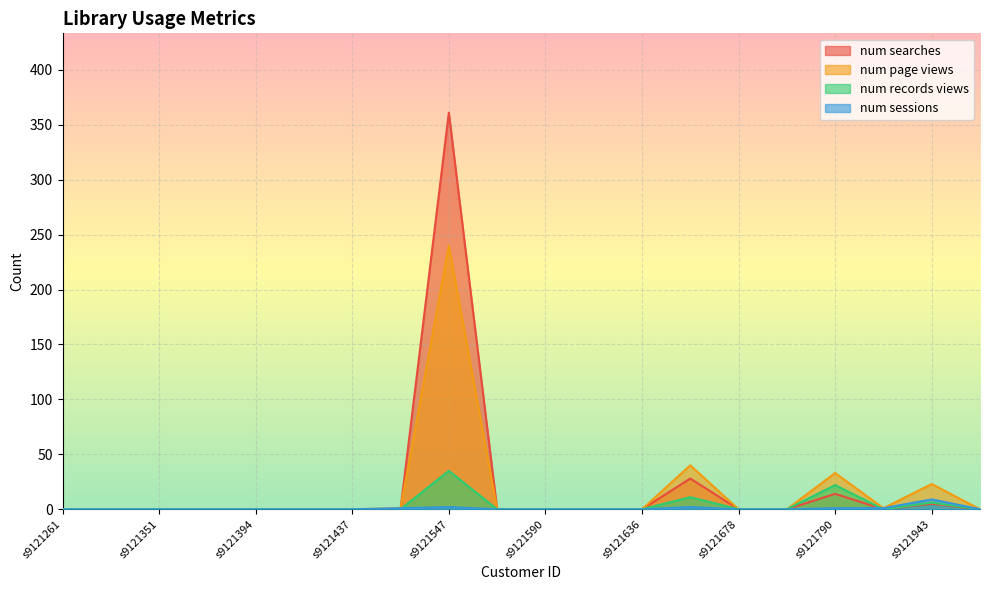

Reading left to right, extract all data points from this chart.

num searches: s9121261=0	s9121283=0	s9121351=0	s9121373=0	s9121394=0	s9121415=0	s9121437=0	s9121483=0	s9121547=361	s9121569=0	s9121590=0	s9121615=0	s9121636=0	s9121657=28	s9121678=0	s9121700=0	s9121790=14	s9121835=0	s9121943=5	s9121964=0
num page views: s9121261=0	s9121283=0	s9121351=0	s9121373=0	s9121394=0	s9121415=0	s9121437=0	s9121483=1	s9121547=240	s9121569=0	s9121590=0	s9121615=0	s9121636=0	s9121657=40	s9121678=0	s9121700=0	s9121790=33	s9121835=1	s9121943=23	s9121964=0
num records views: s9121261=0	s9121283=0	s9121351=0	s9121373=0	s9121394=0	s9121415=0	s9121437=0	s9121483=0	s9121547=35	s9121569=0	s9121590=0	s9121615=0	s9121636=0	s9121657=11	s9121678=0	s9121700=0	s9121790=22	s9121835=0	s9121943=6	s9121964=0
num sessions: s9121261=0	s9121283=0	s9121351=0	s9121373=0	s9121394=0	s9121415=0	s9121437=0	s9121483=1	s9121547=2	s9121569=0	s9121590=0	s9121615=0	s9121636=0	s9121657=2	s9121678=0	s9121700=0	s9121790=1	s9121835=1	s9121943=9	s9121964=0